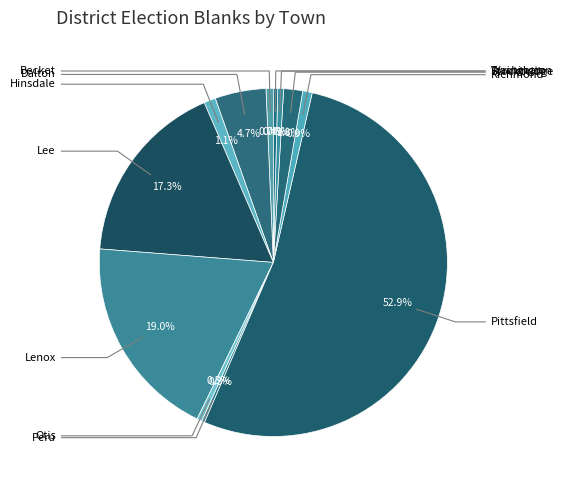

What is the smallest slice in the pie chart?

Peru